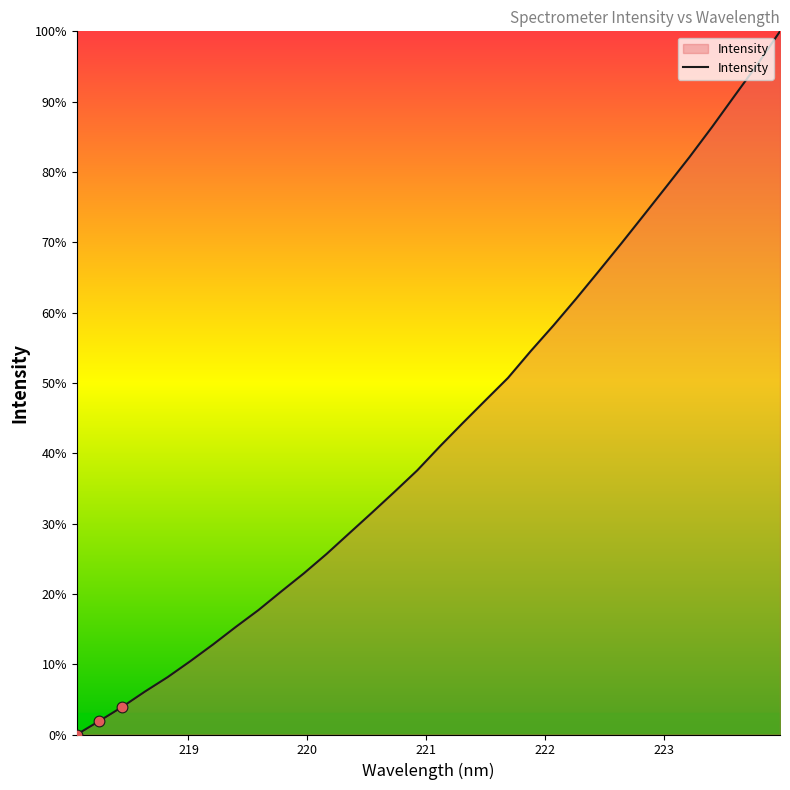

What is the difference between the maximum and minimum values?

100.0